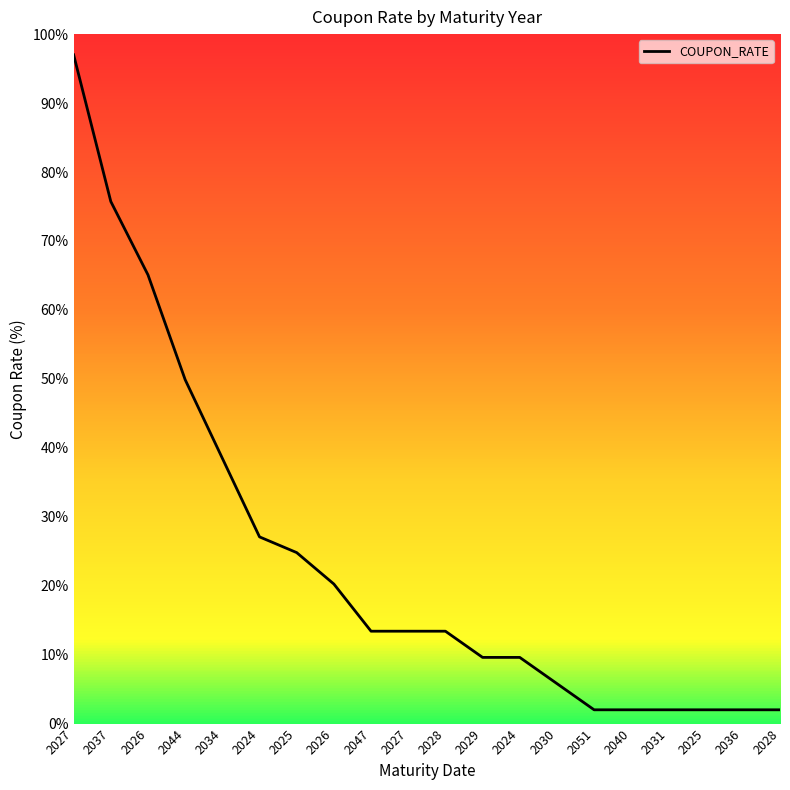

True or false: the data shows 1.2 at 2036.

False